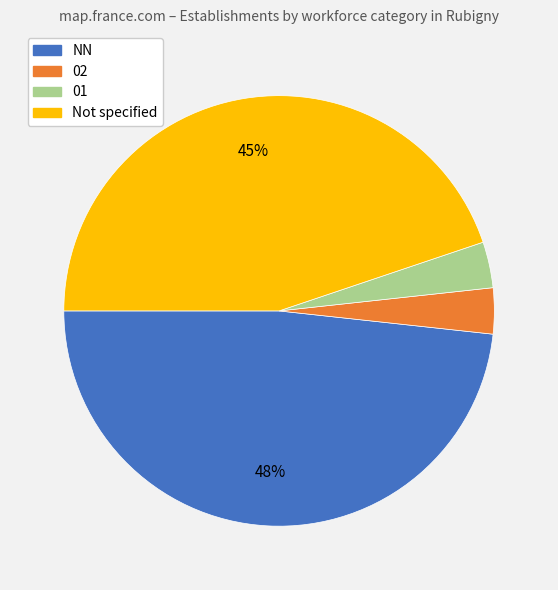

To the nearest percent, what portion does Not specified represent?

45%